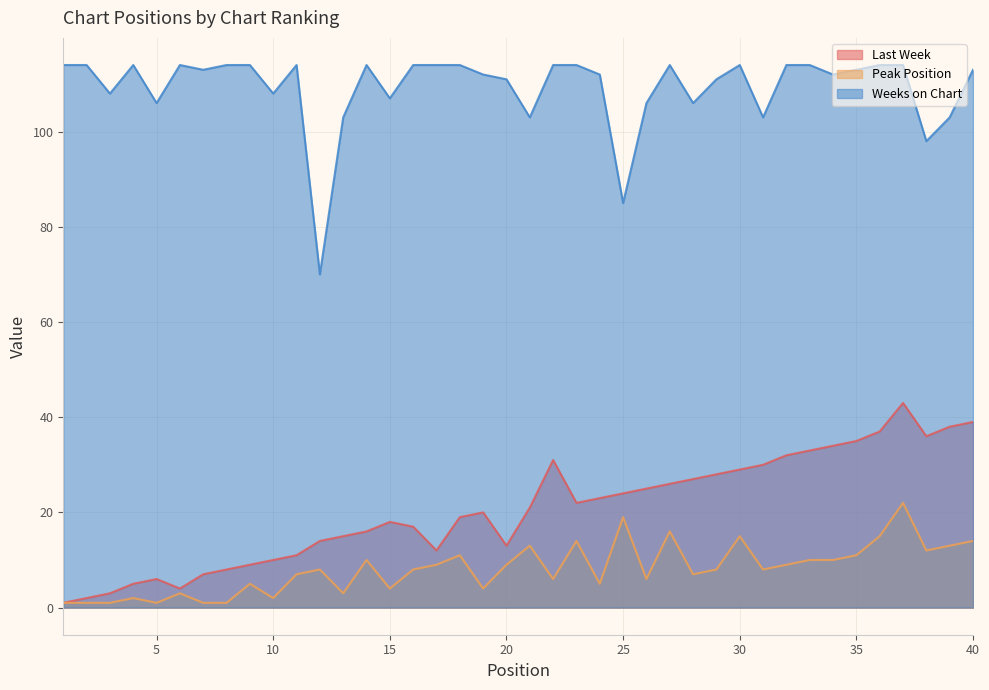

At which label does Weeks on Chart reach its minimum?

12